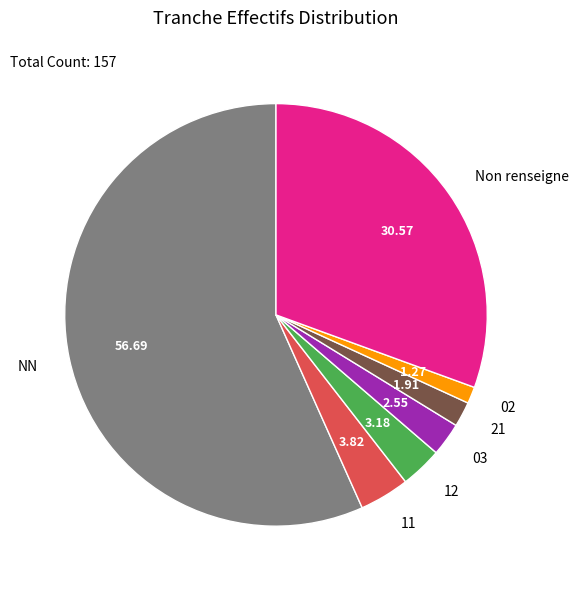

The 11 slice represents 4% of the pie. True or false?

True